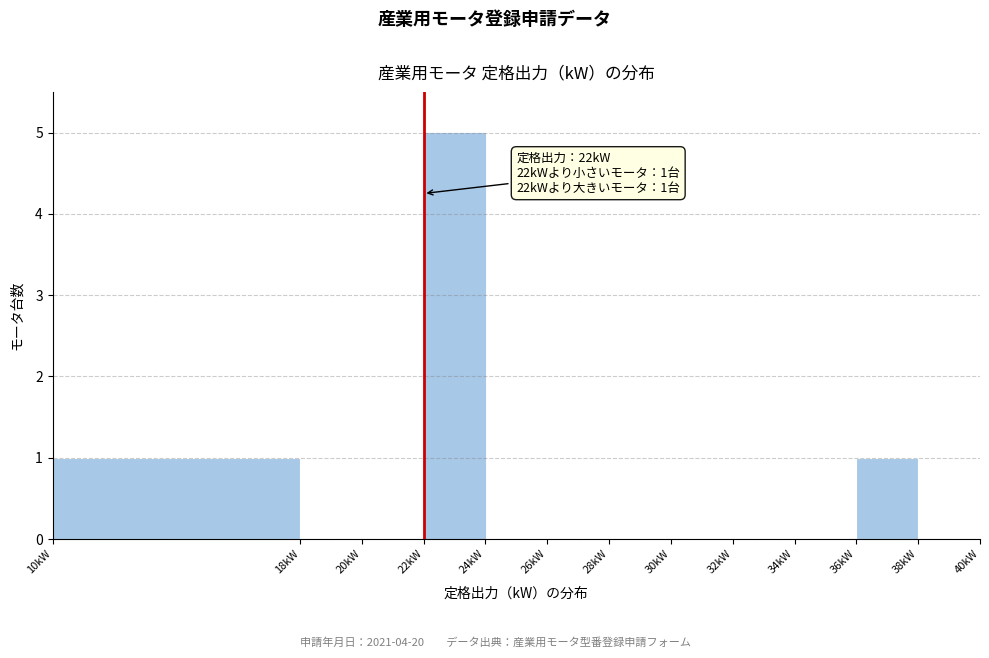

Over which range of the x-axis is the bar tallest?

22 to 24